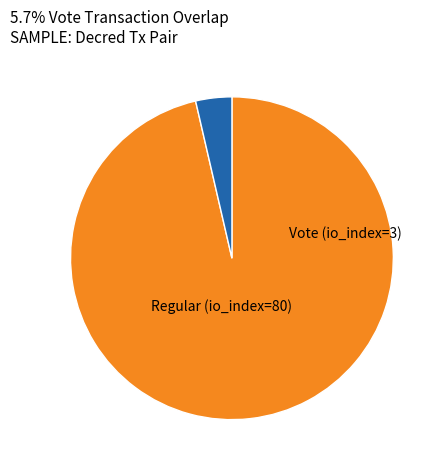

To the nearest percent, what portion does Regular (io_index=80) represent?

96%